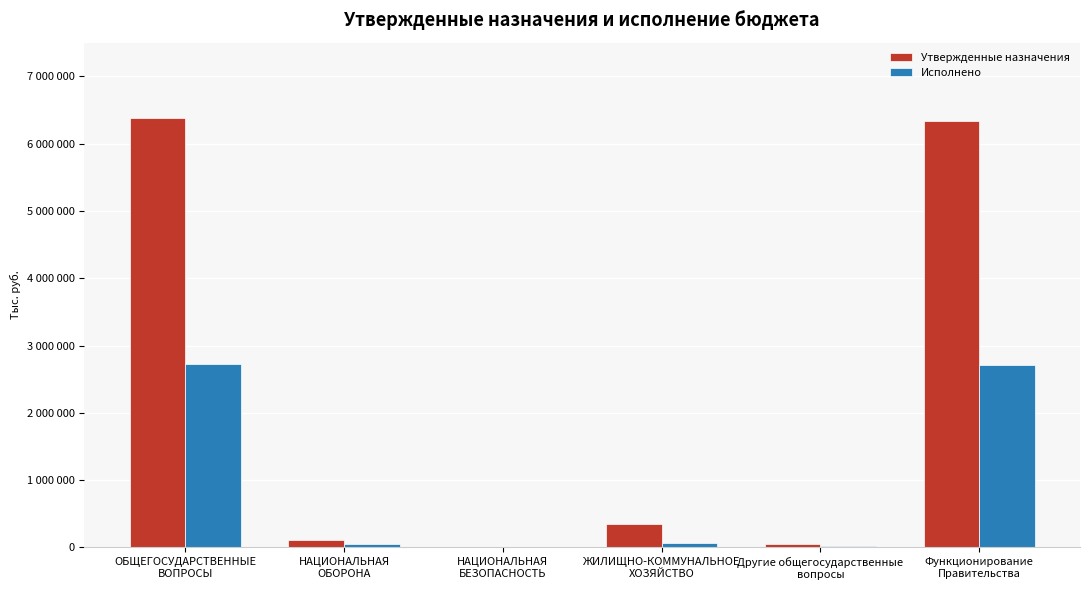

What are all the series names shown in the legend?

Утвержденные назначения, Исполнено